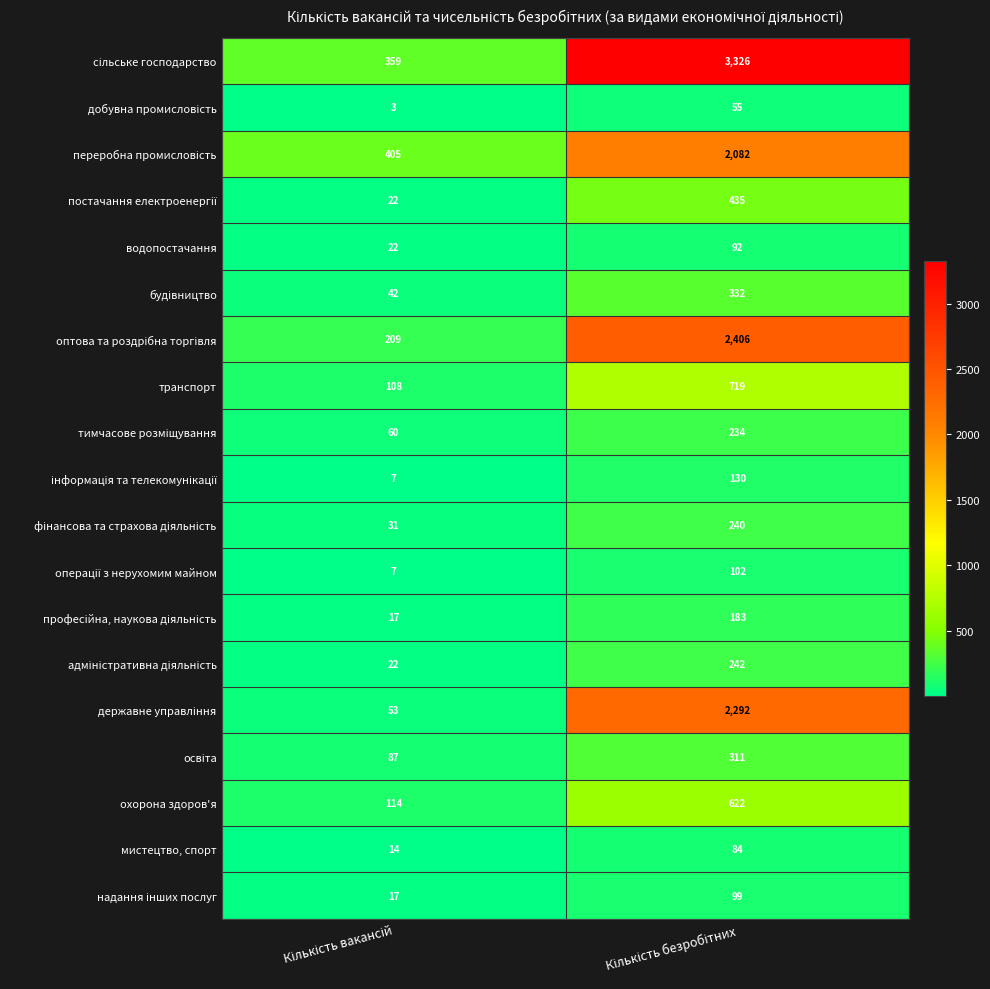

What is the highest value of the охорона здоров'я series?

622